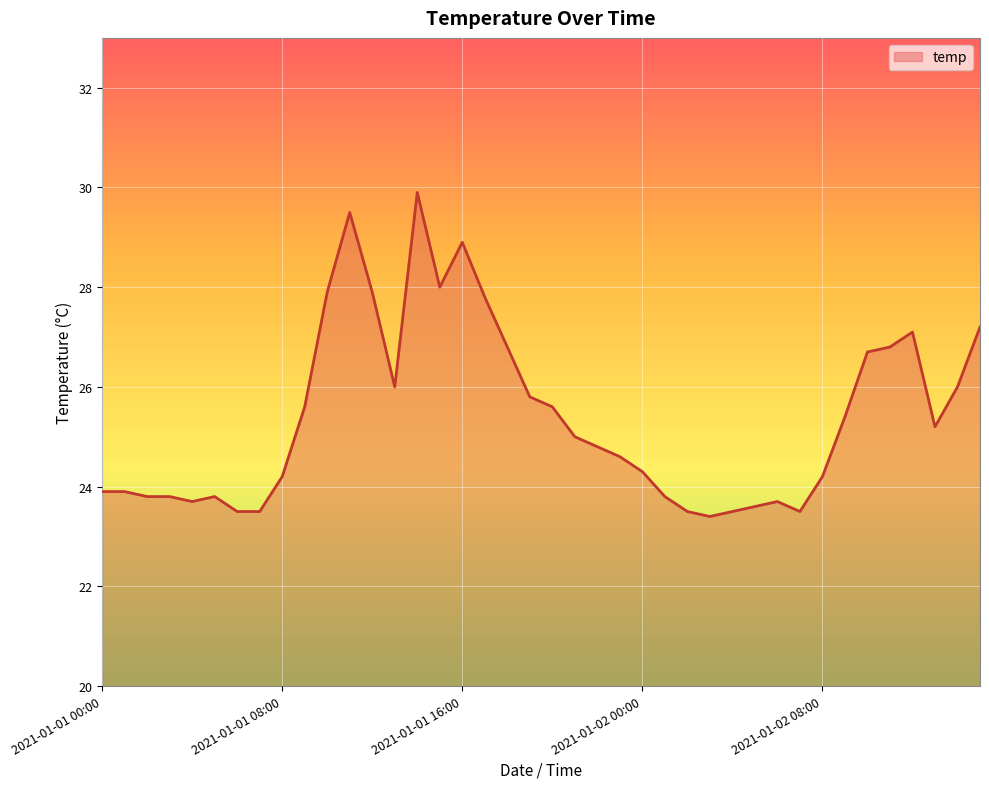

What is the difference between the maximum and minimum values?

6.5